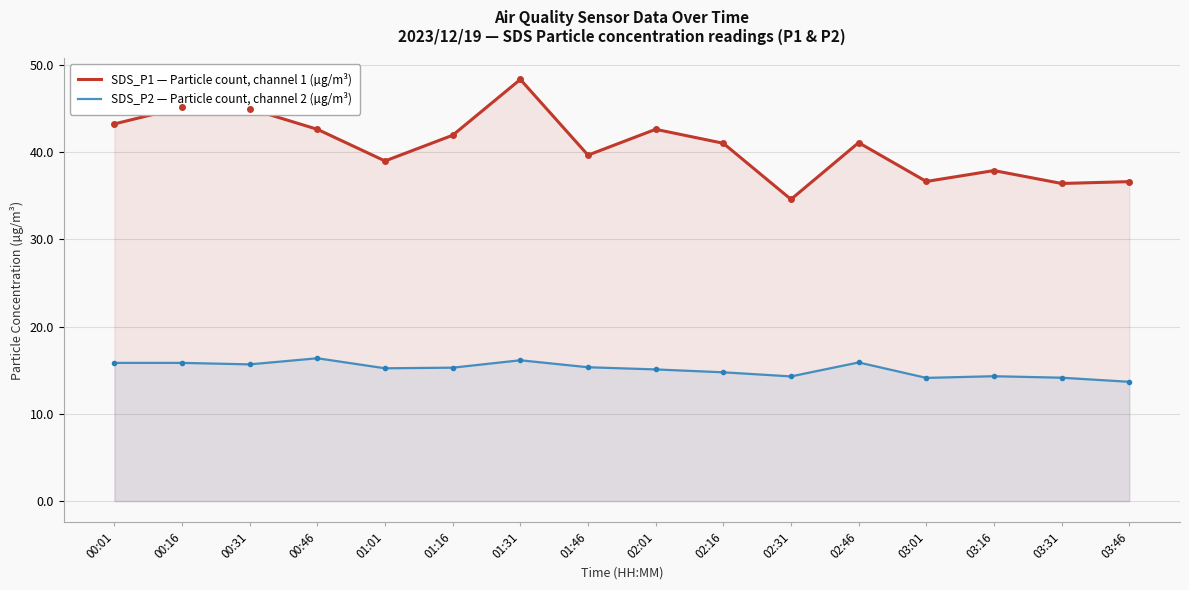

Is it true that SDS_P1 — Particle count, channel 1 (µg/m³) equals 53.8 at 03:01?

False